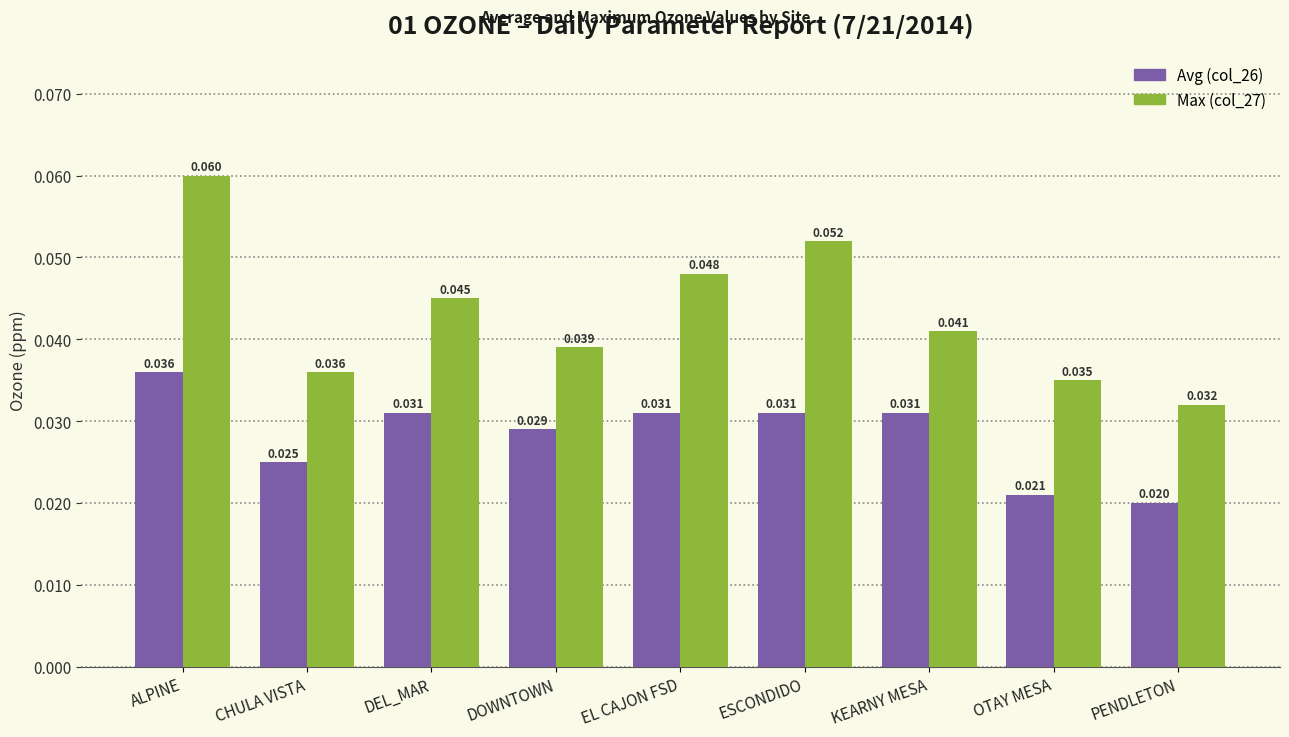

At which category is the sum across all series the highest?

ALPINE